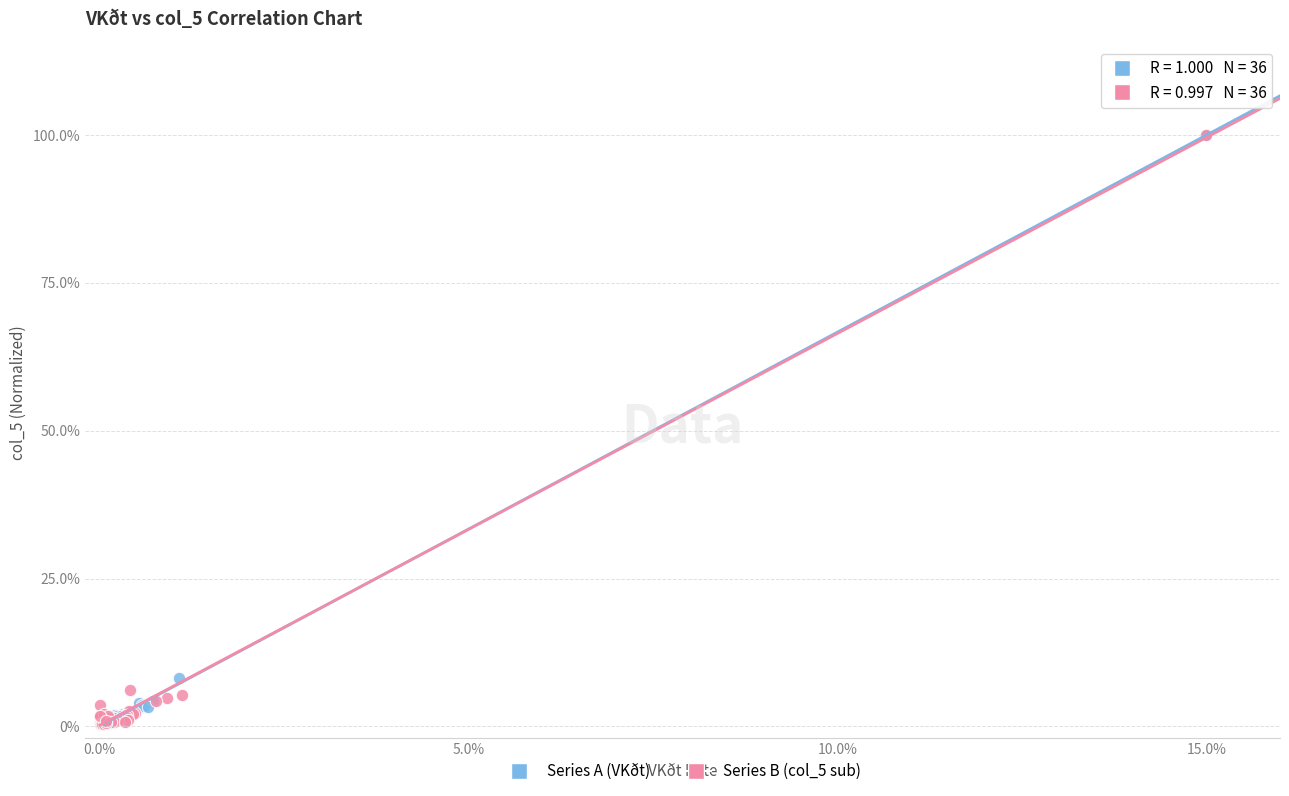

What are all the series names shown in the legend?

Series A (VKðt), Series B (col_5 sub)